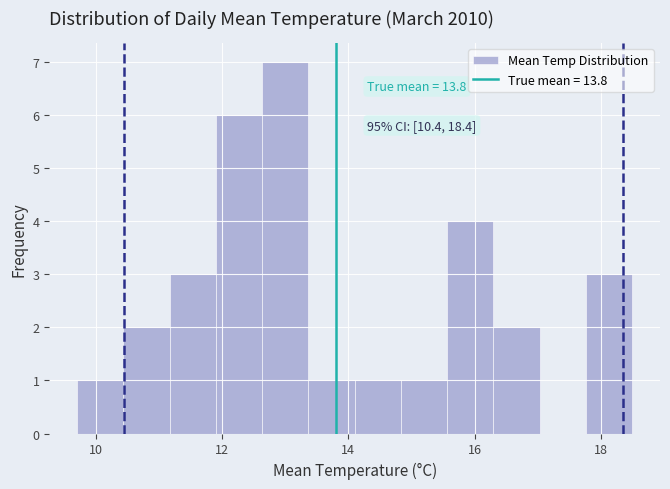

Read against the x-axis, roughly where is the centre of the tallest bar?

13.0